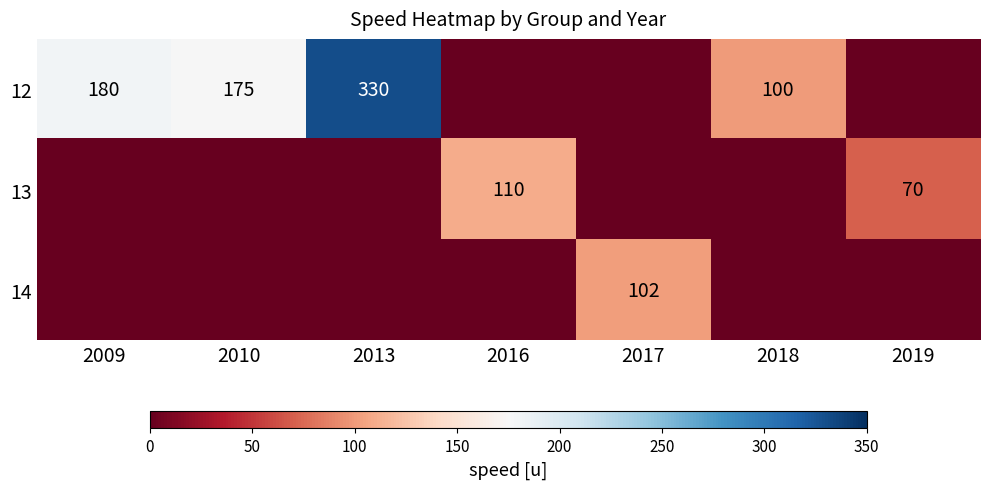

The value of 14 at 2017 is 102. True or false?

True